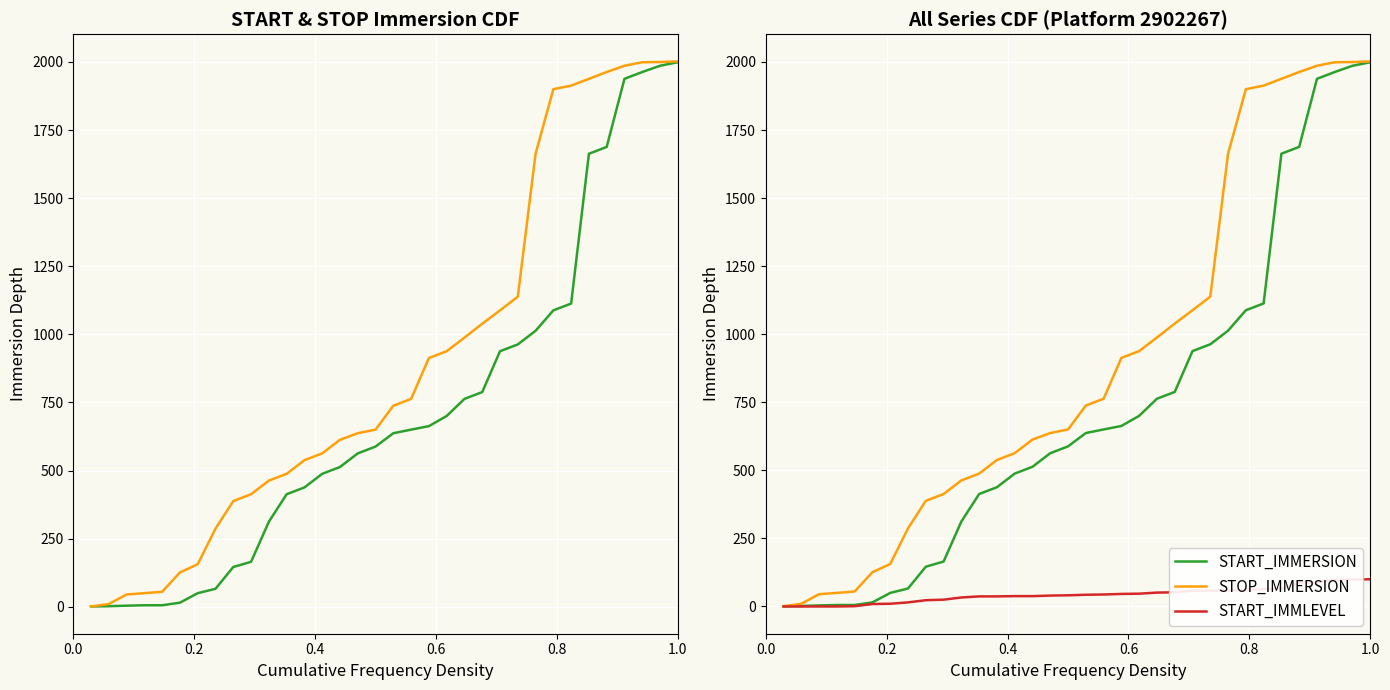

True or false: STOP_IMMERSION and START_IMMLEVEL cross at least once.

False